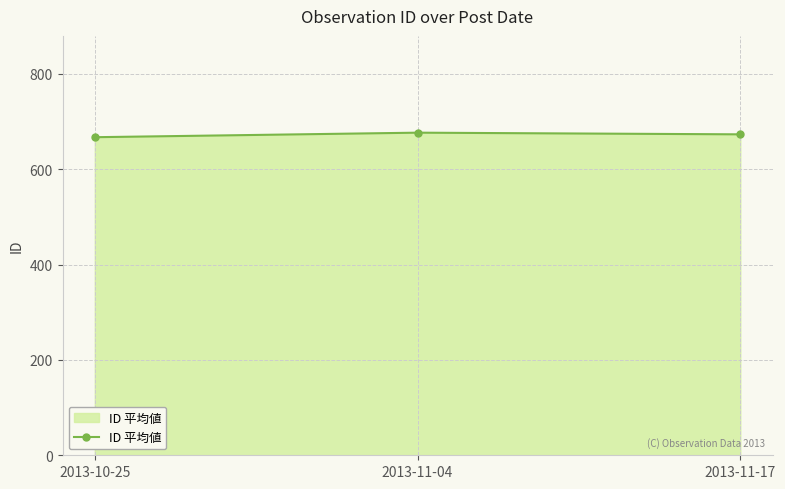

Where does the data first go above 673?

2013-11-04